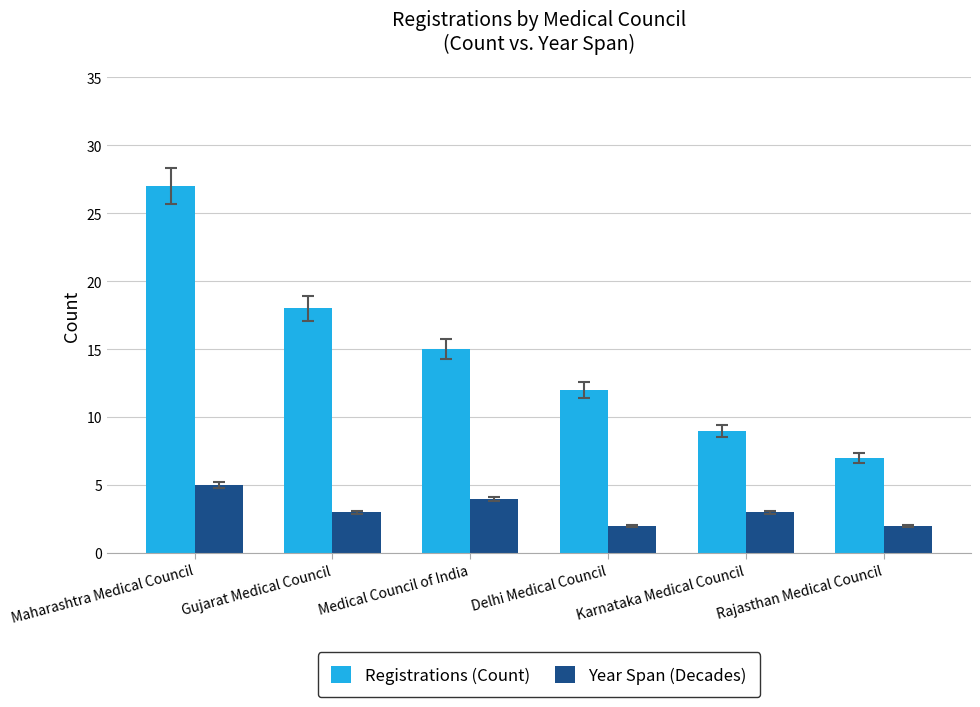

Are the bars grouped side by side (vs. stacked)?

Yes